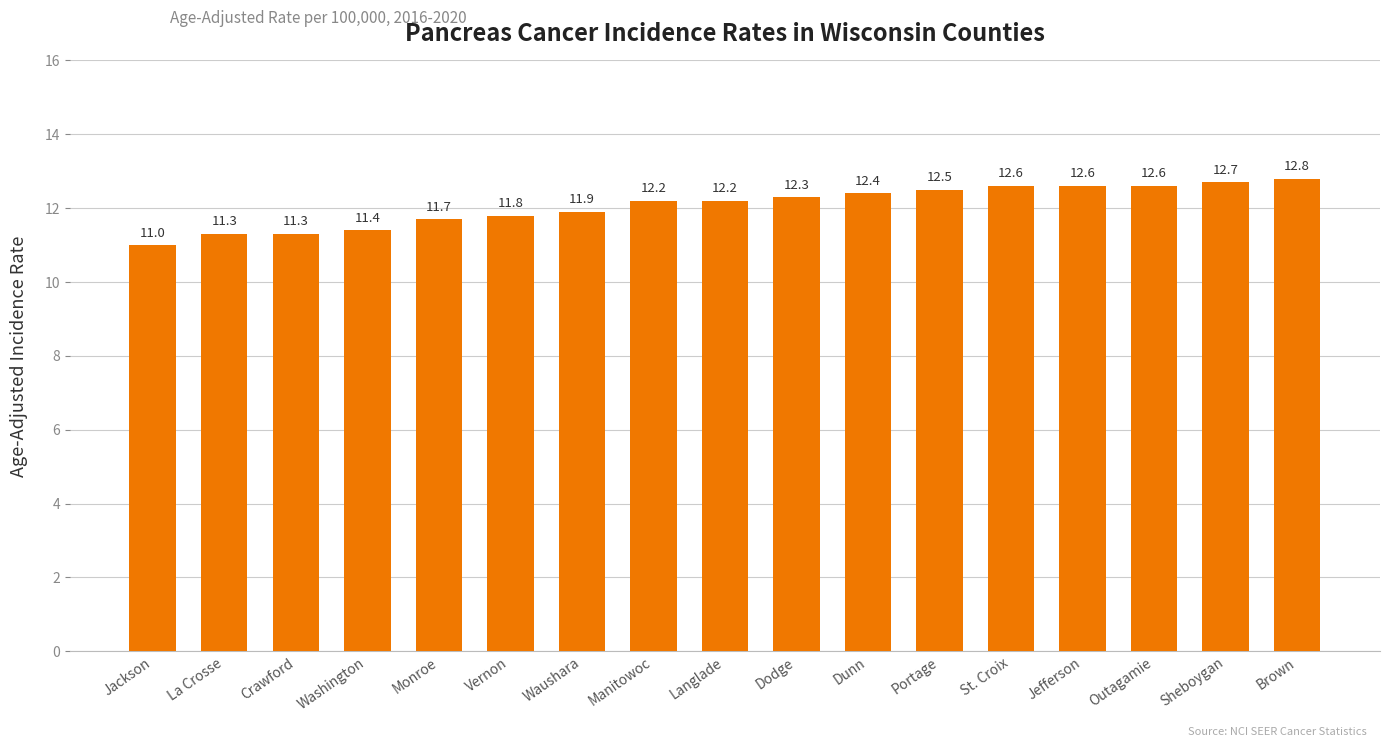

What is the label of the 2nd bar from the left?

La Crosse